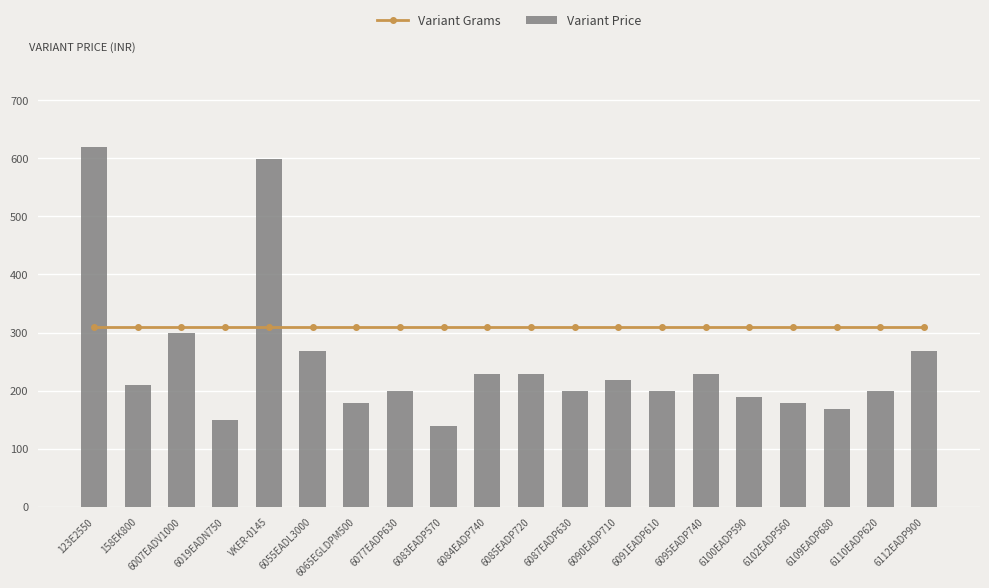

What is the lowest value of the Variant Grams series?

309.5